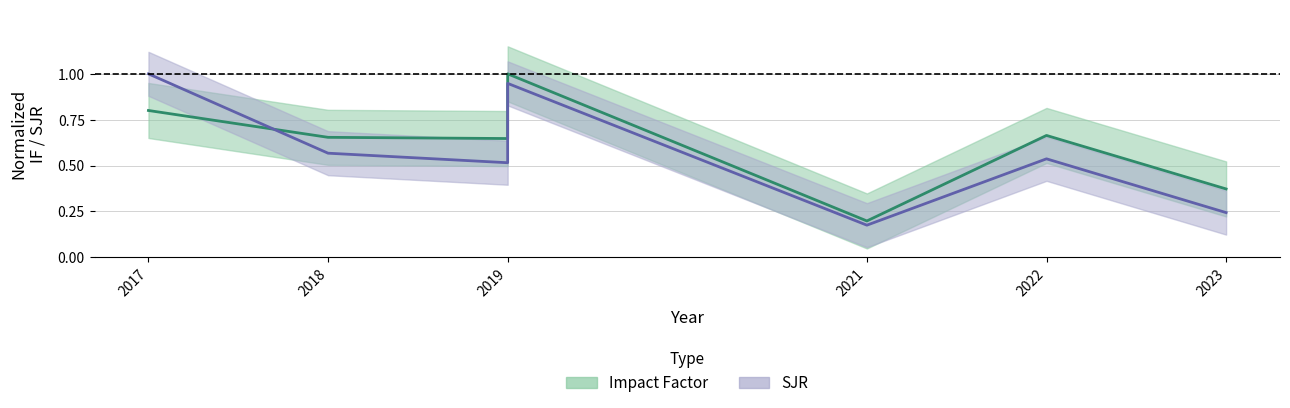

What are all the series names shown in the legend?

Impact Factor, SJR